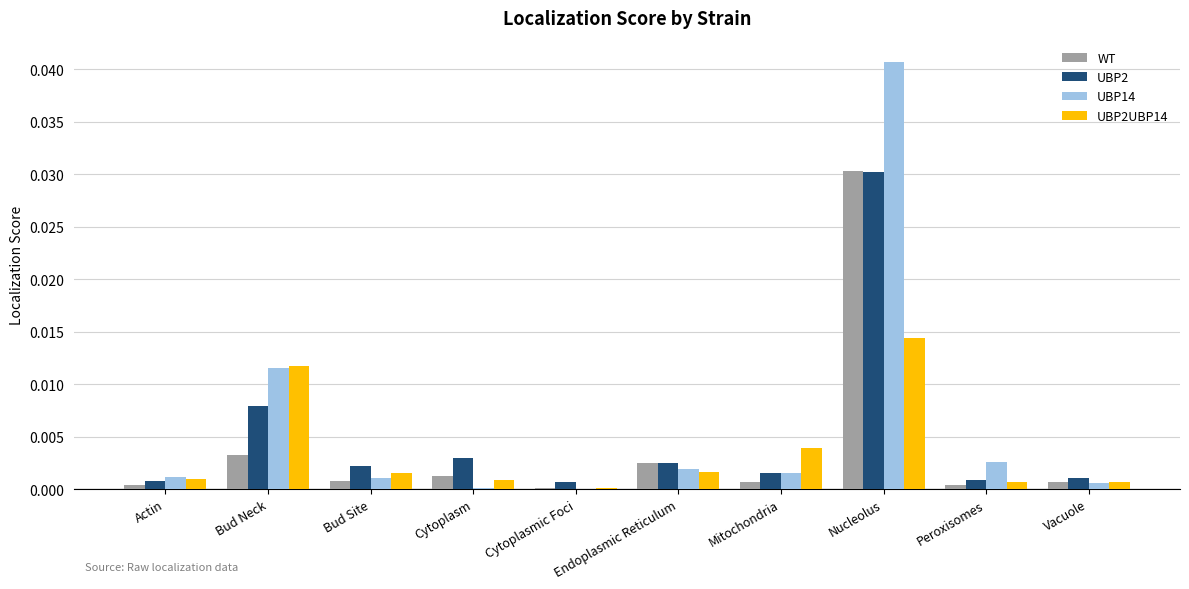

The value of UBP14 at Cytoplasm is 0.0. True or false?

True